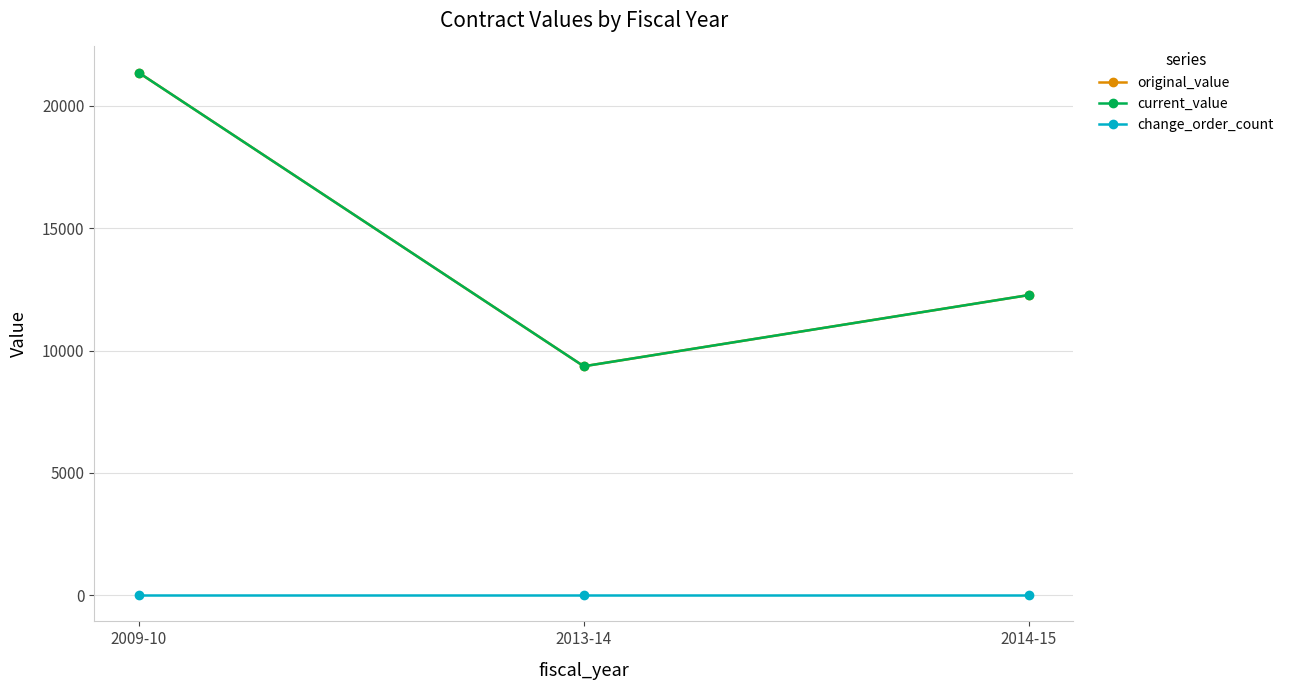

Is this an area chart (filled region under the line)?

No